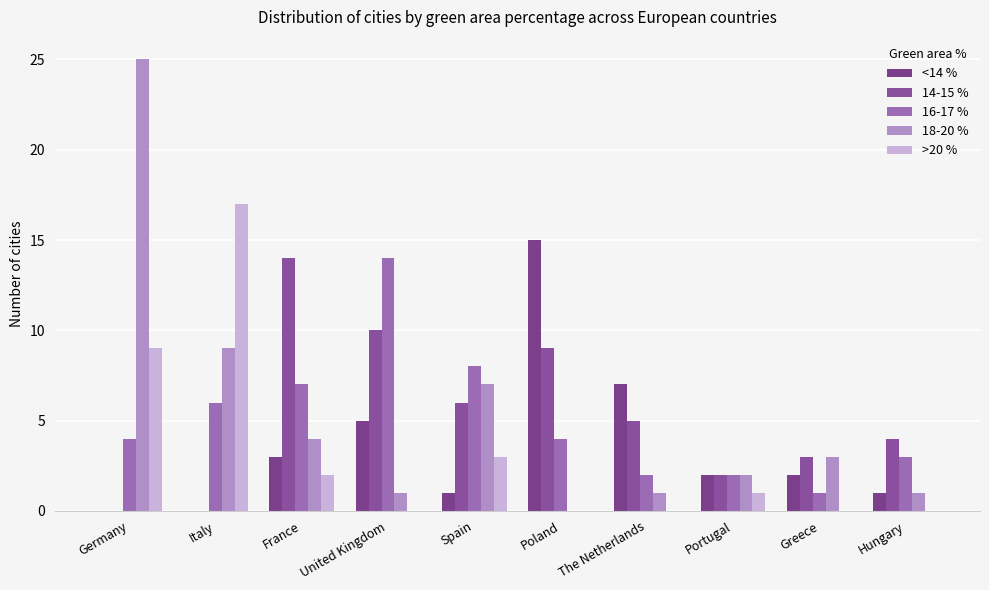

The 14-15 % series shows 17 at United Kingdom. True or false?

False